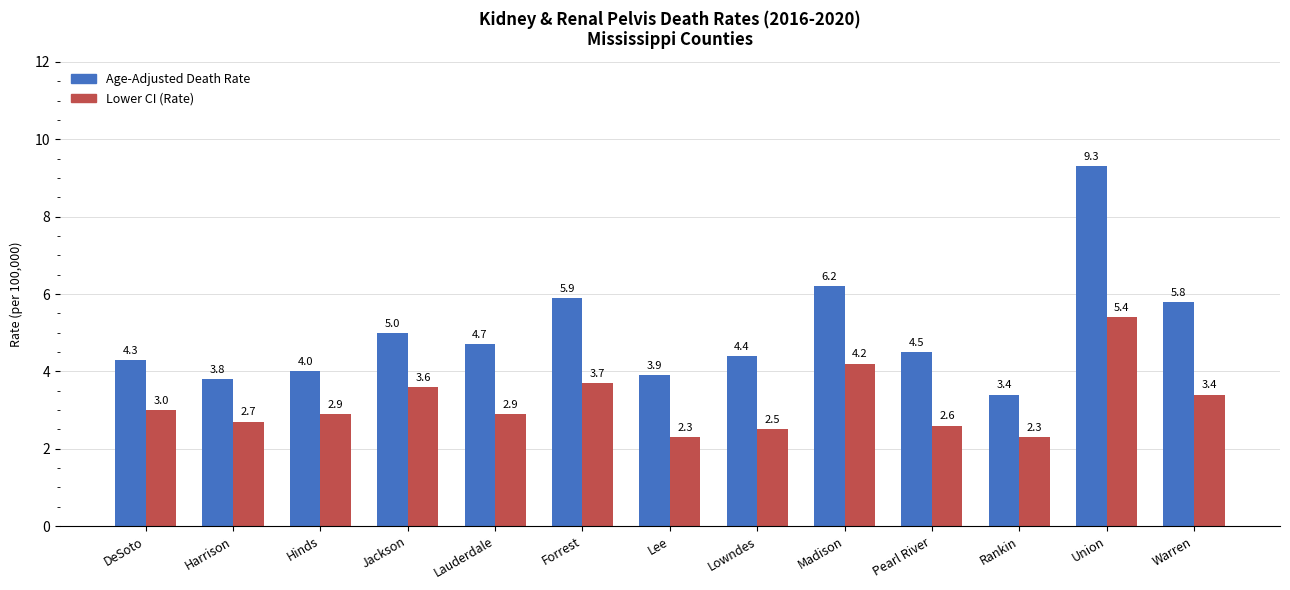

What is the spread (max minus min) of values at Lowndes?

1.9